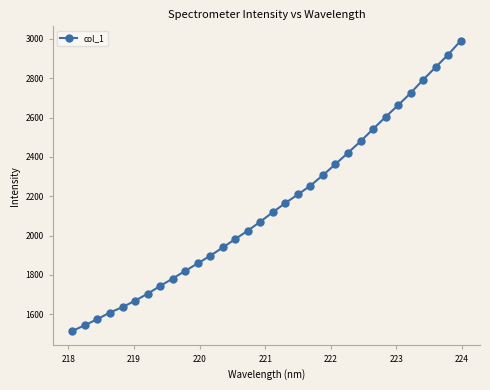

True or false: the data has more than 2 interior local peaks.

False